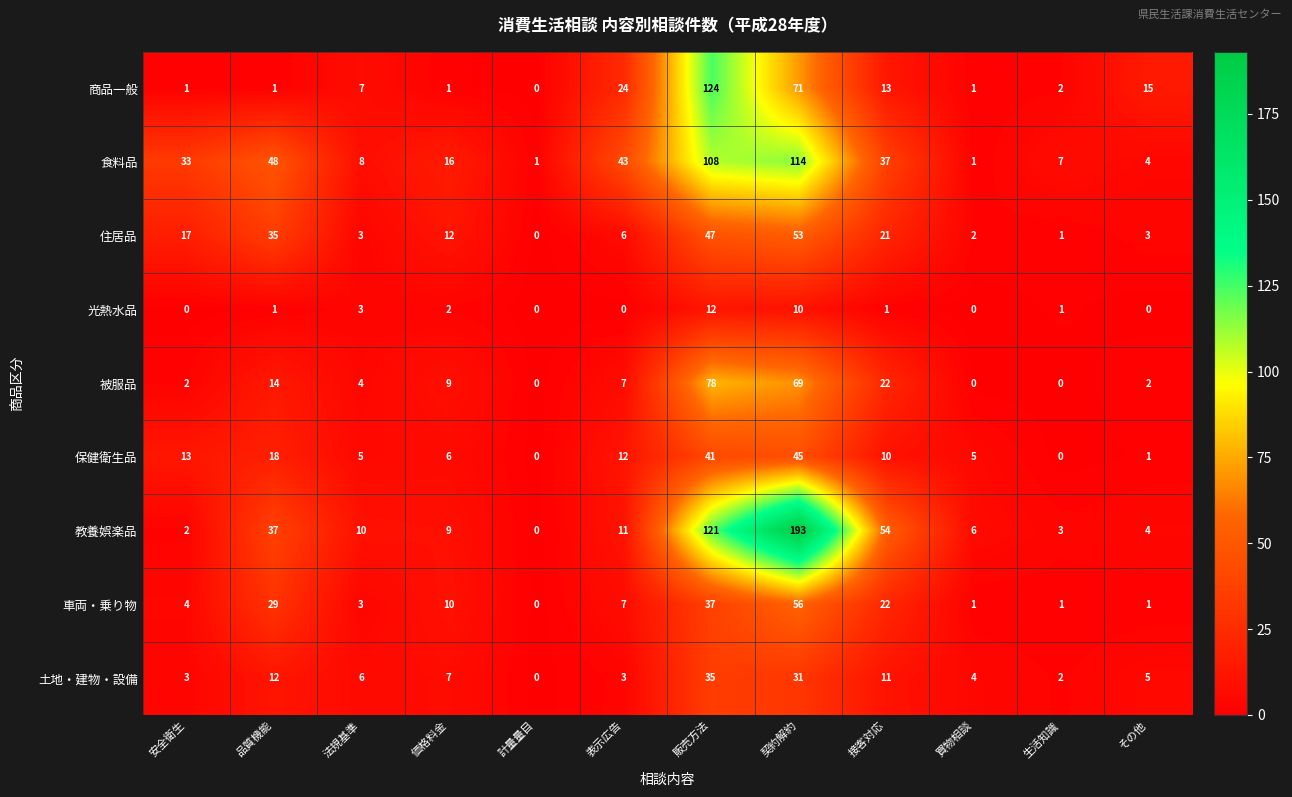

Where does the 土地・建物・設備 series first go above 6?

品質機能